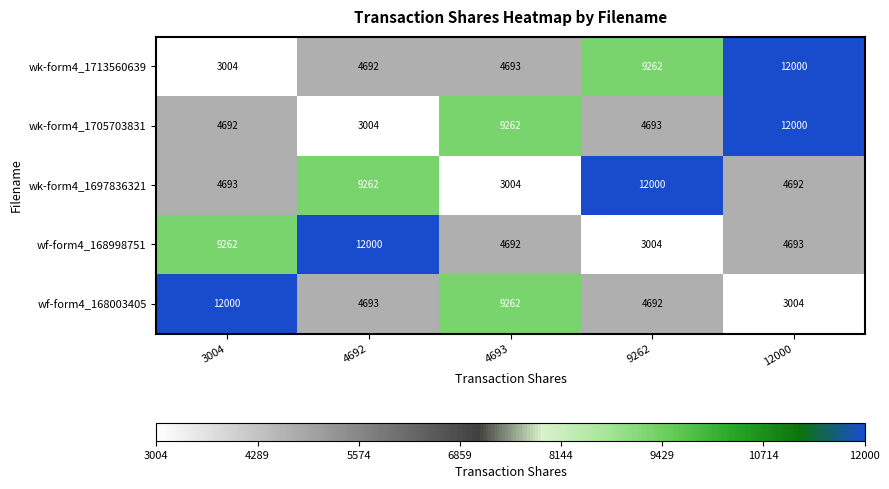

What is the difference between the maximum and minimum values in the wk-form4_1697836321 series?

8996